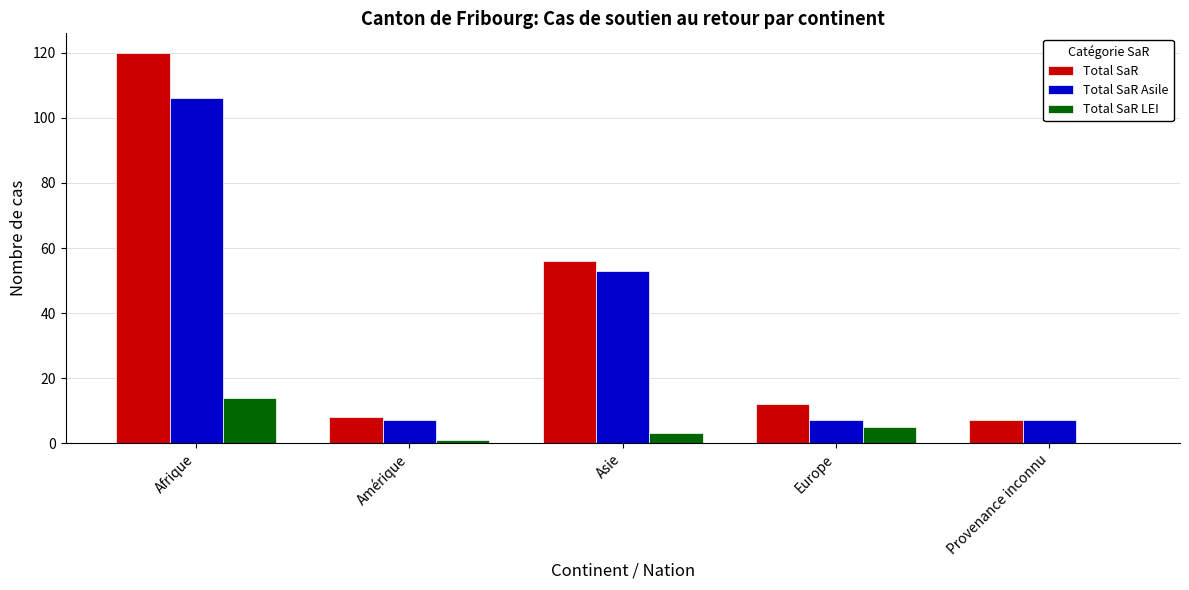

Which category has the highest value across all series?

Afrique